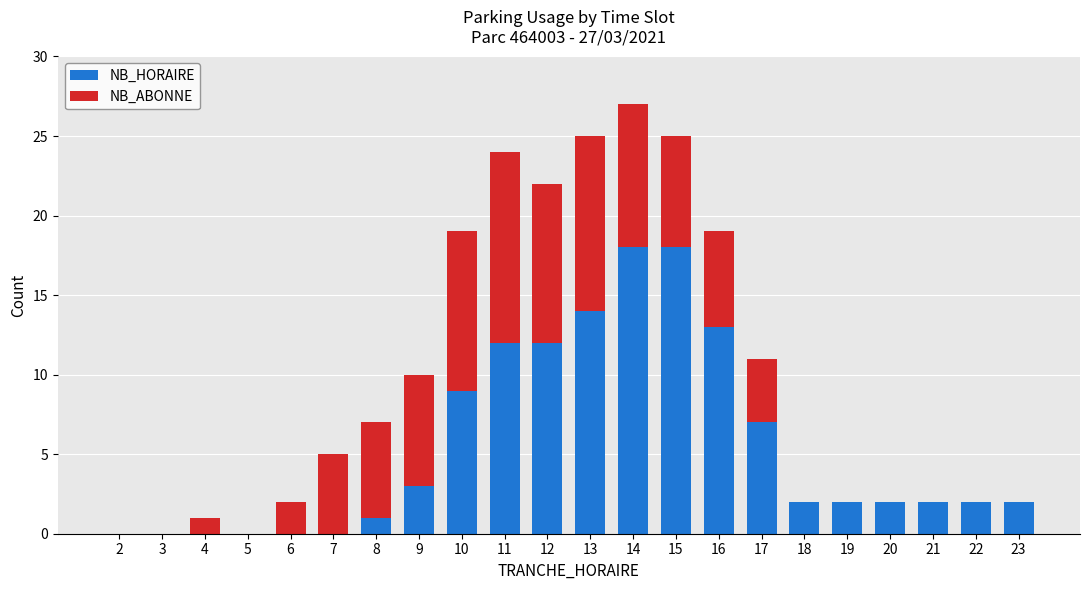

Are the bars horizontal?

No